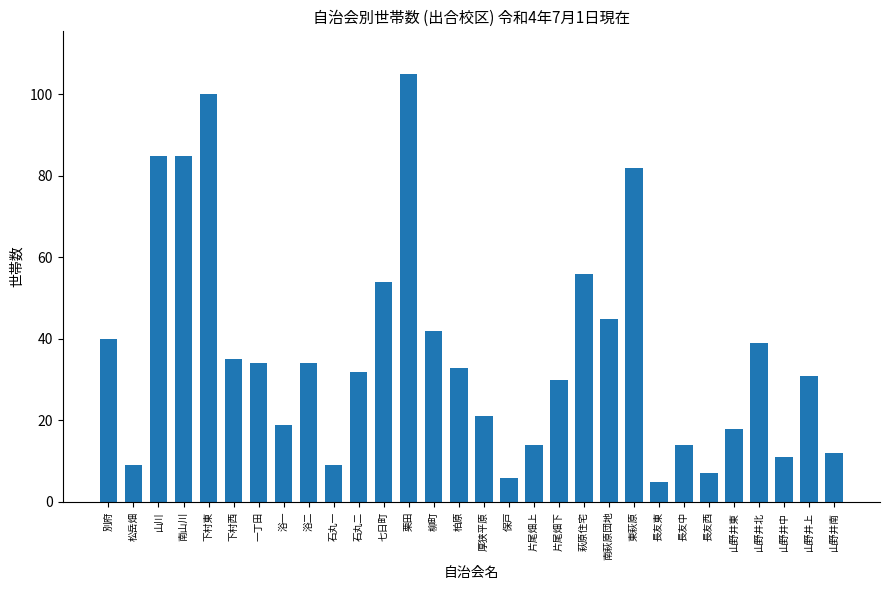

Between 南萩原団地 and 保戸, which is larger?

南萩原団地